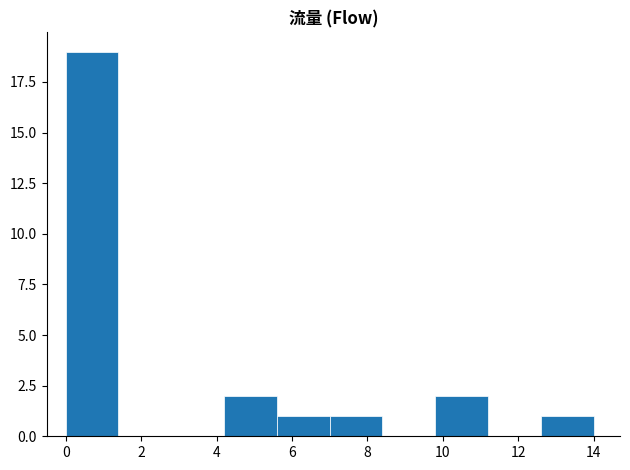

Which range on the x-axis has the tallest bar?

0.0 to 1.4